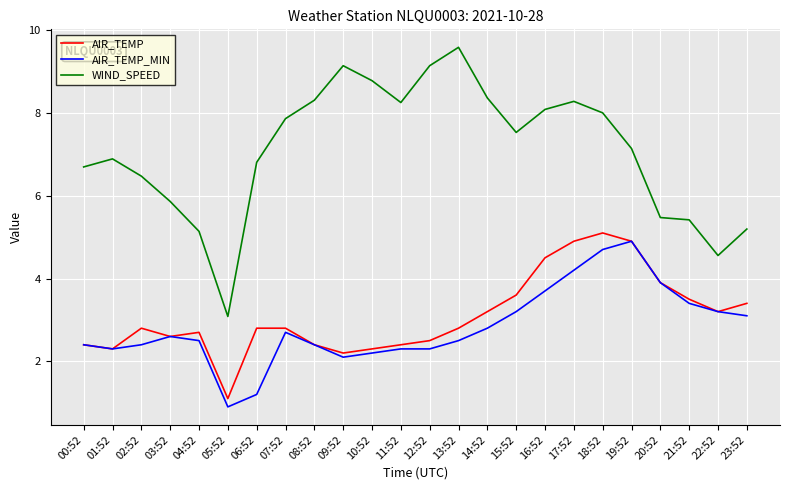

Which series changed the most between 17:52 and 21:52?

WIND_SPEED